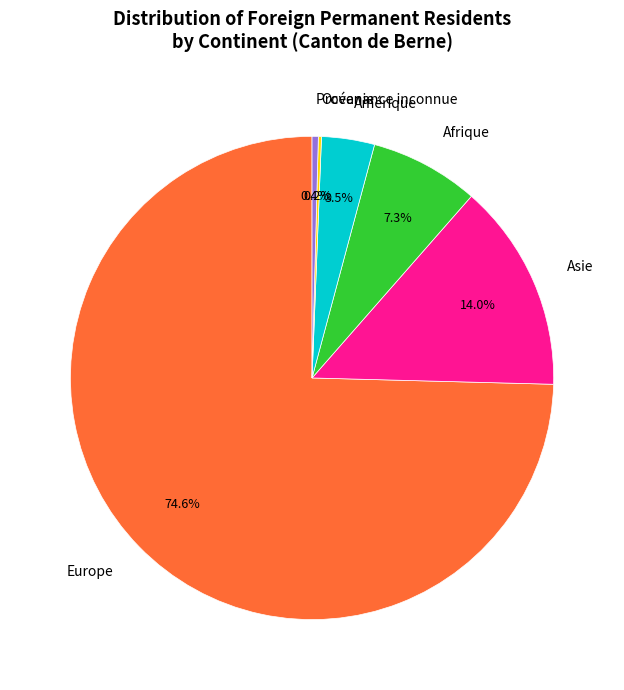

To the nearest percent, what portion does Asie represent?

14%